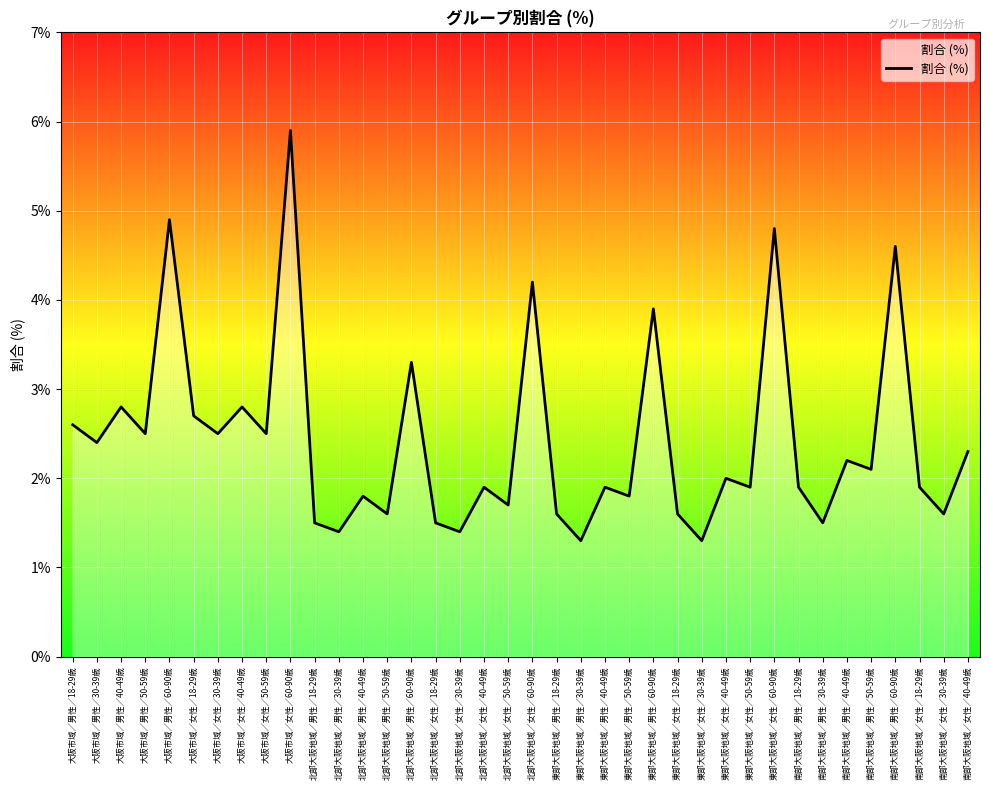

What is the difference between the second highest and minimum values?

3.6